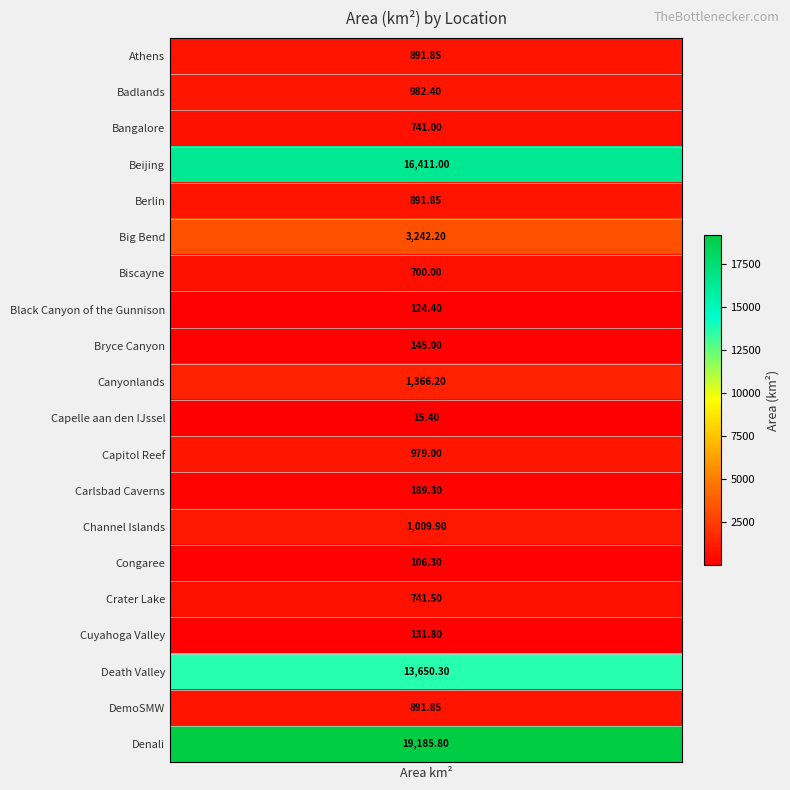

What is the difference between the maximum and minimum values?

19170.4